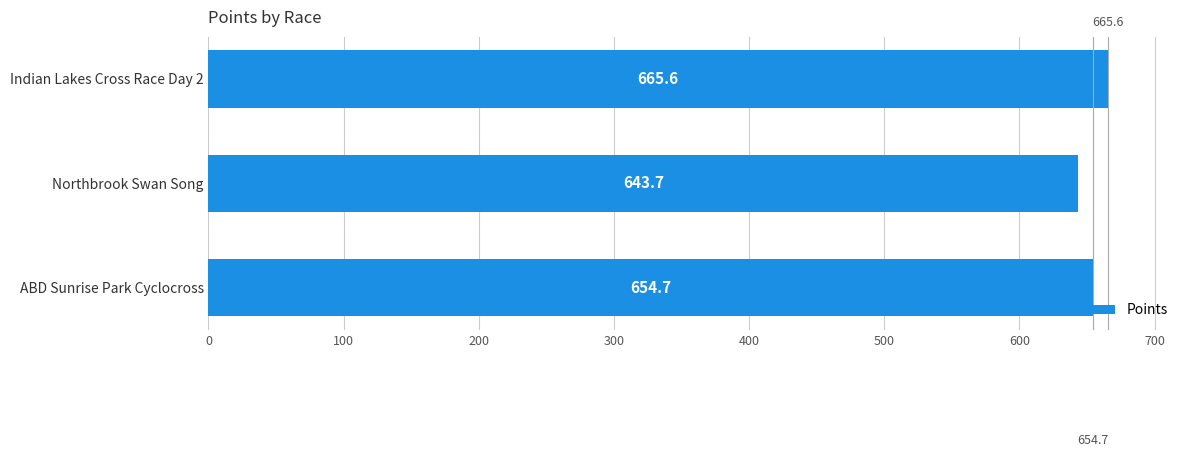

What is the greatest value displayed?

665.6